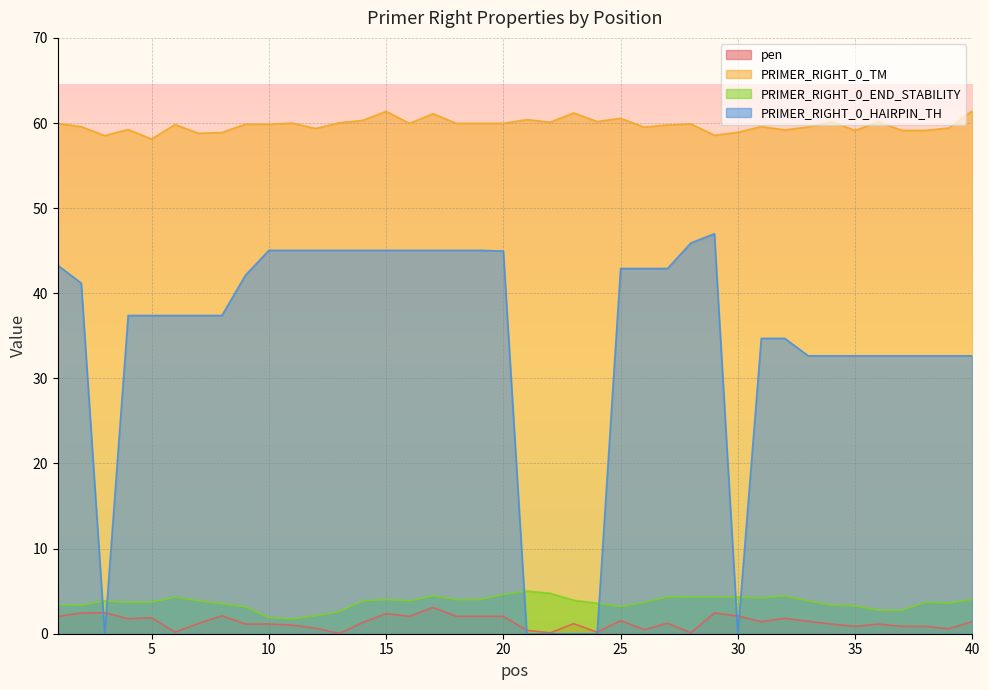

What is the lowest value of the PRIMER_RIGHT_0_TM series?

58.1